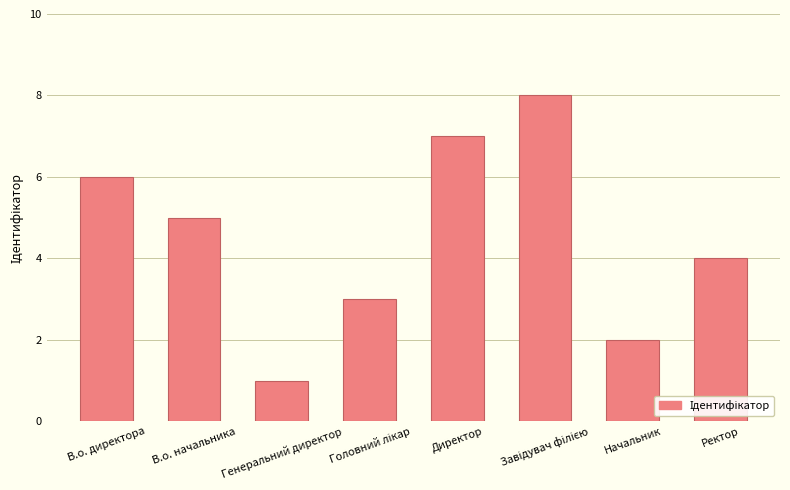

What is the ratio of the value at Директор to the value at В.о. начальника?

1.4